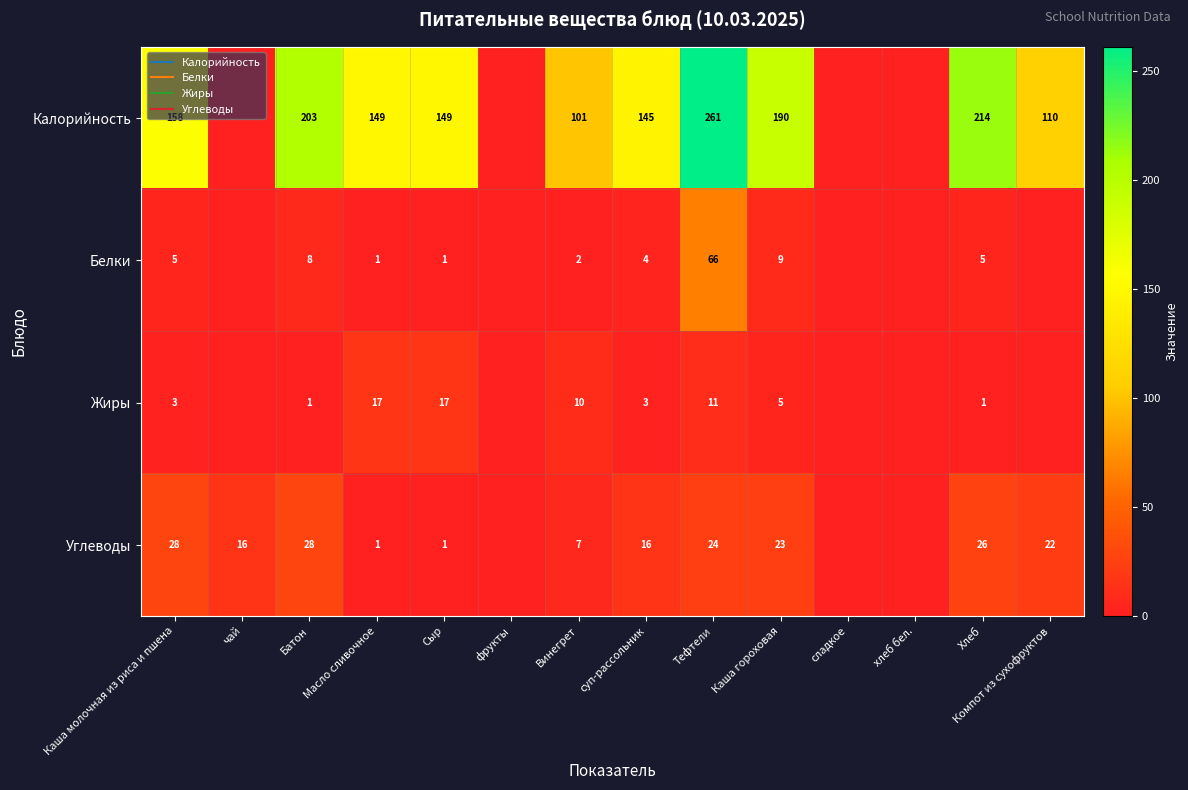

Count the number of data series in this chart.

4